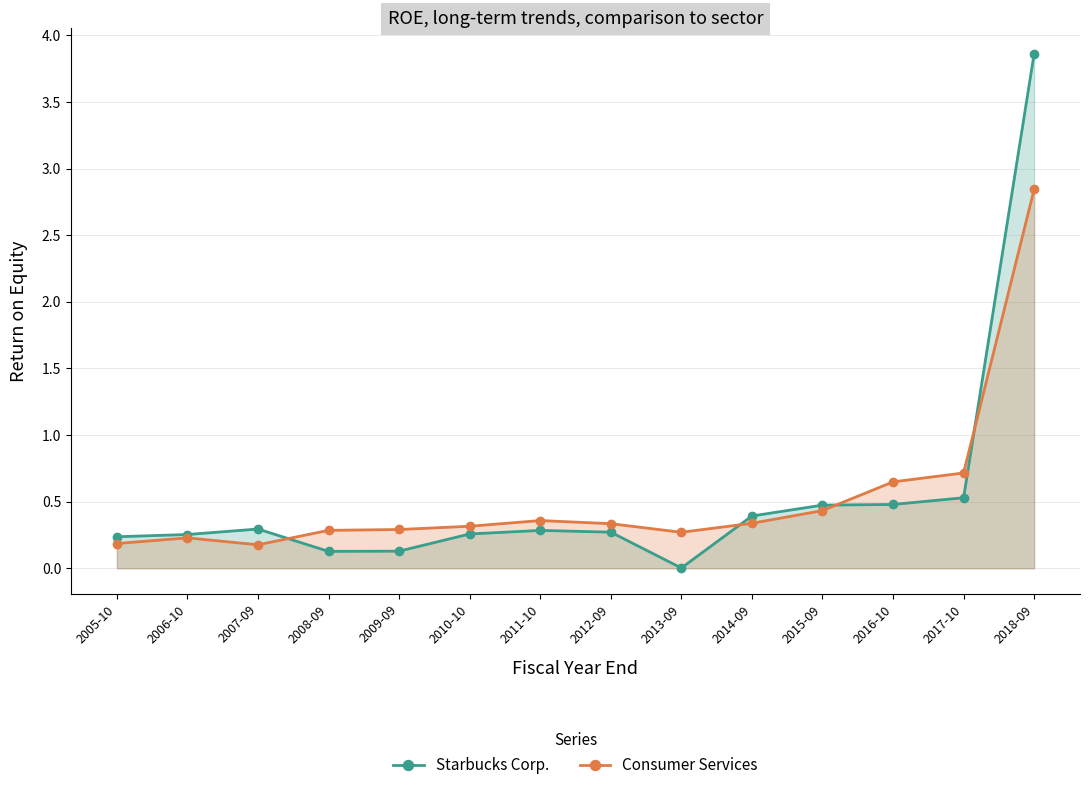

What is the maximum value for Starbucks Corp.?

3.9